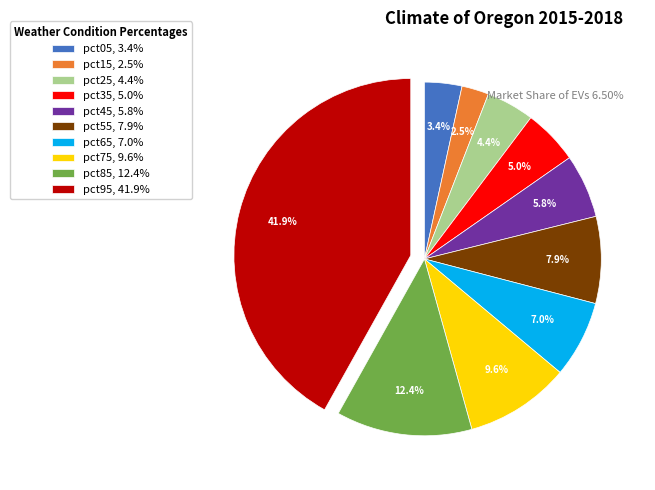

Does pct35 account for over 50% of the chart?

No